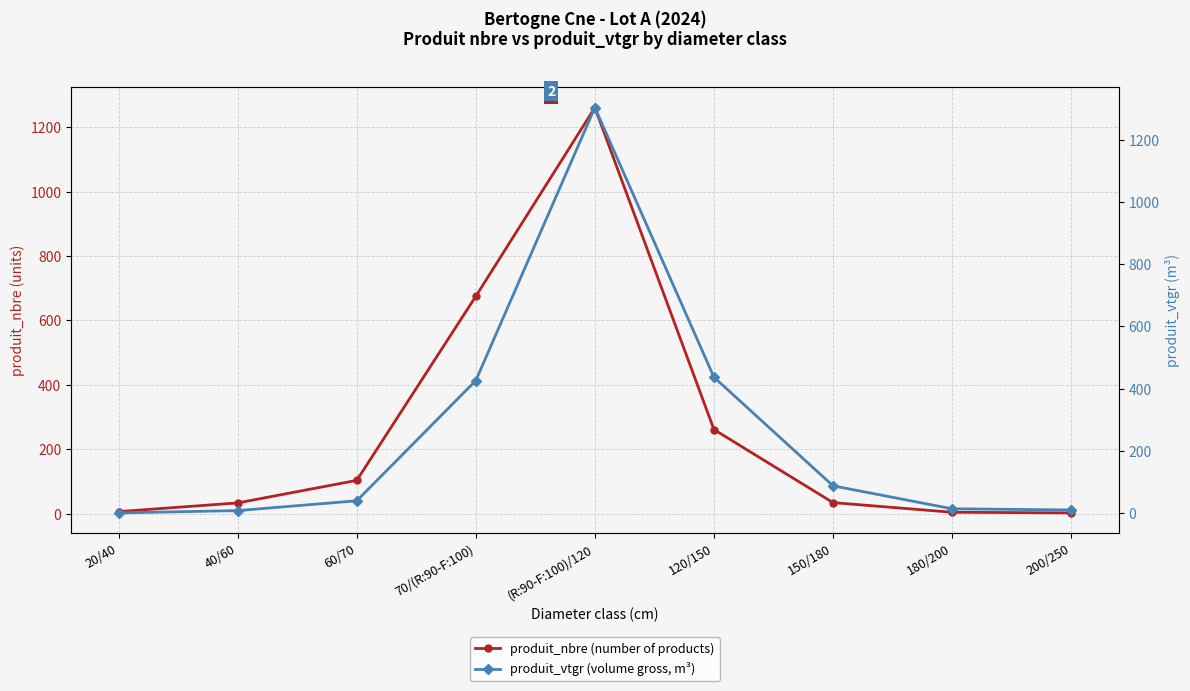

Reading right to left, extract all data points from this chart.

produit_nbre (number of products): 200/250=2.0	180/200=4.0	150/180=34.0	120/150=261.0	(R:90-F:100)/120=1261.0	70/(R:90-F:100)=675.0	60/70=103.0	40/60=33.0	20/40=6.0
produit_vtgr (volume gross, m³): 200/250=9.8	180/200=13.7	150/180=87.5	120/150=436.9	(R:90-F:100)/120=1303.7	70/(R:90-F:100)=426.1	60/70=39.3	40/60=7.8	20/40=0.4